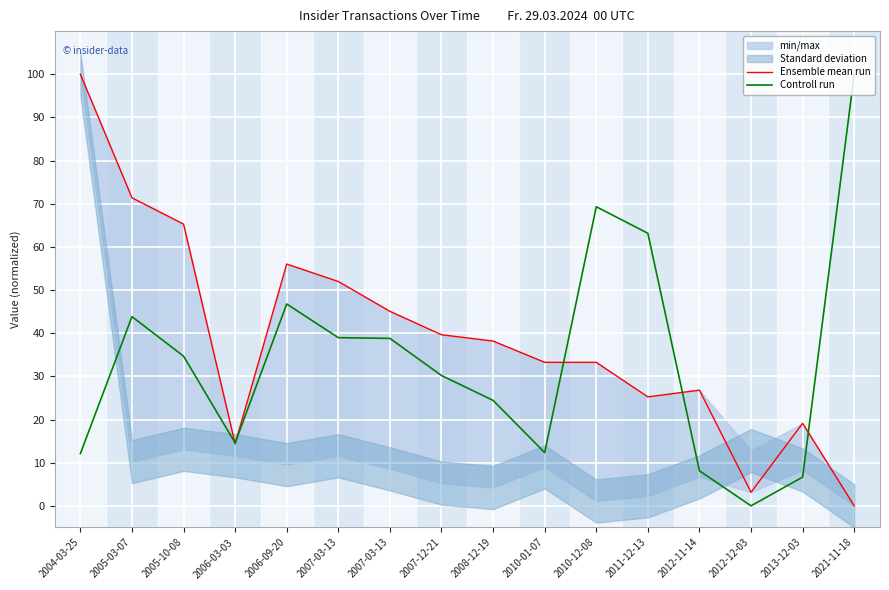

Reading left to right, extract all data points from this chart.

Ensemble mean run: 2004-03-25=100.0	2005-03-07=71.4	2005-10-08=65.3	2006-03-03=14.4	2006-09-20=56.0	2007-03-13=52.0	2007-03-13=45.1	2007-12-21=39.6	2008-12-19=38.2	2010-01-07=33.3	2010-12-08=33.3	2011-12-13=25.2	2012-11-14=26.8	2012-12-03=3.1	2013-12-03=19.1	2021-11-18=0.0
Controll run: 2004-03-25=12.1	2005-03-07=43.8	2005-10-08=34.7	2006-03-03=14.6	2006-09-20=46.8	2007-03-13=39.0	2007-03-13=38.8	2007-12-21=30.2	2008-12-19=24.4	2010-01-07=12.3	2010-12-08=69.3	2011-12-13=63.2	2012-11-14=8.1	2012-12-03=0.0	2013-12-03=6.7	2021-11-18=100.0